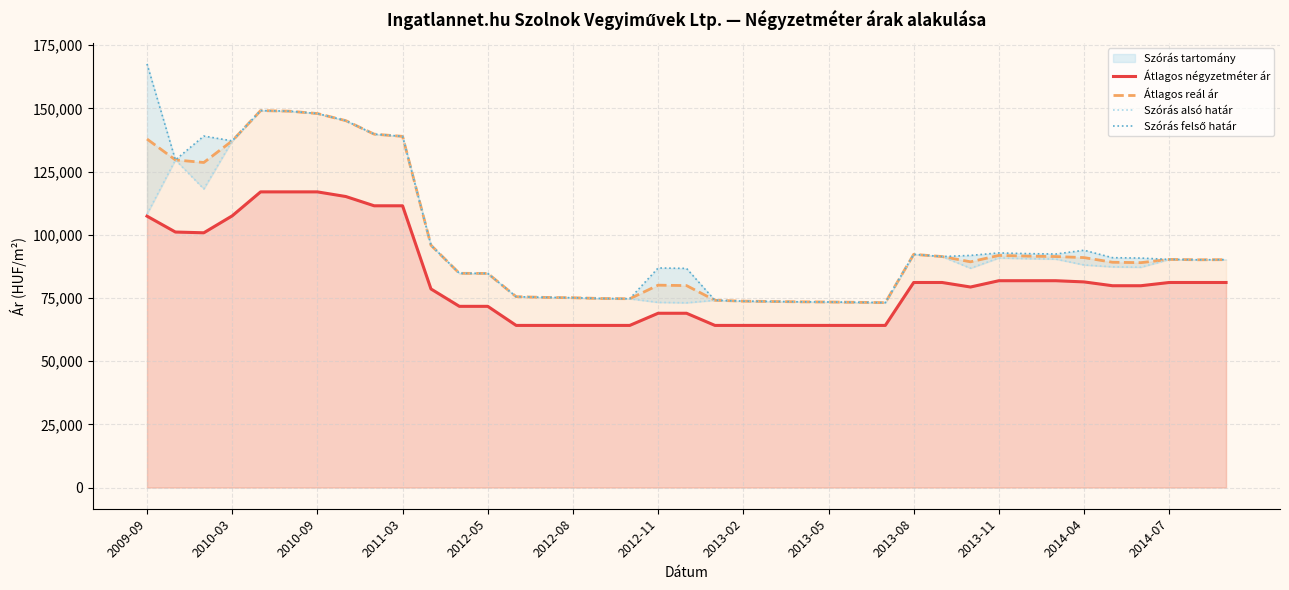

Is the value of Szórás felső határ at 19 greater than the value of Szórás alsó határ at 29?

No